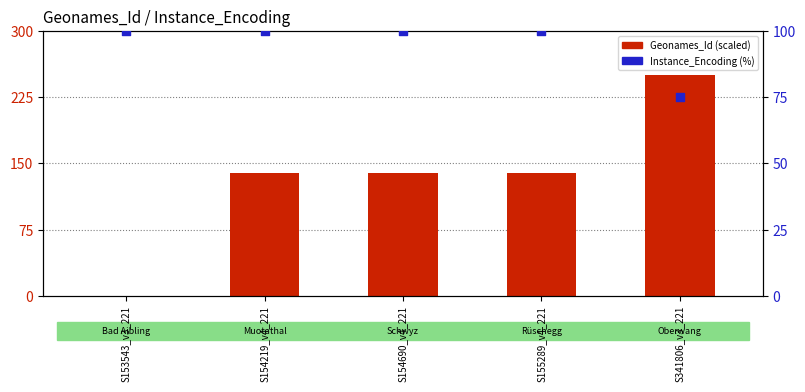

What are all the series names shown in the legend?

Geonames_Id (scaled), Instance_Encoding (%)